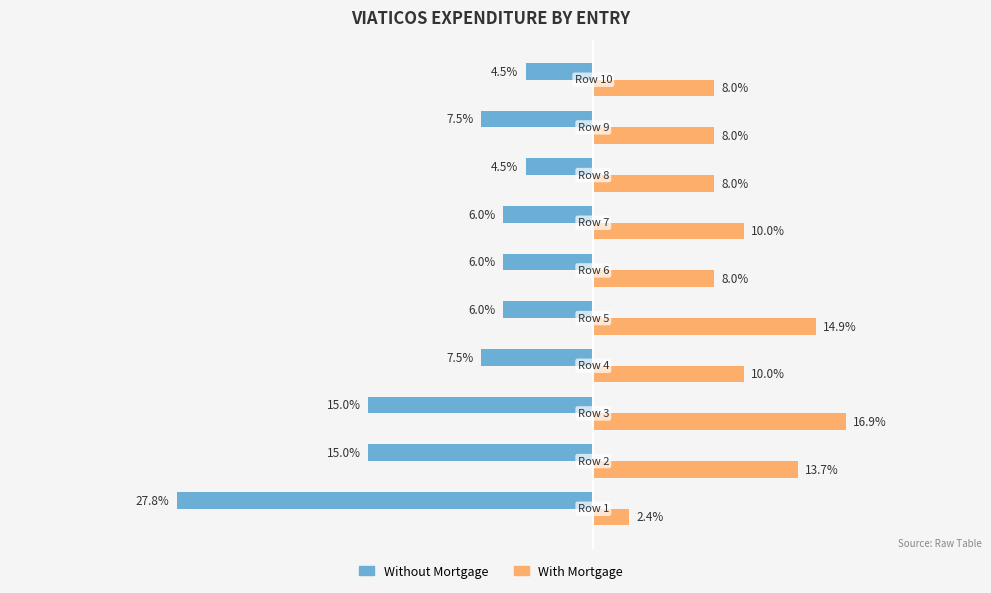

Which series has the widest spread of values?

Without Mortgage